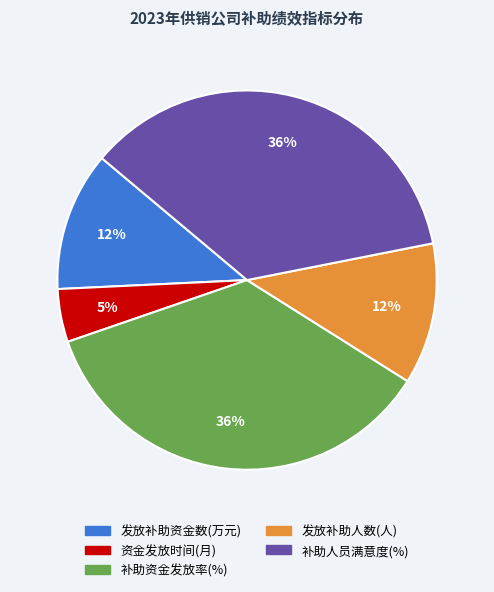

The 补助资金发放率(%) slice represents 36% of the pie. True or false?

True